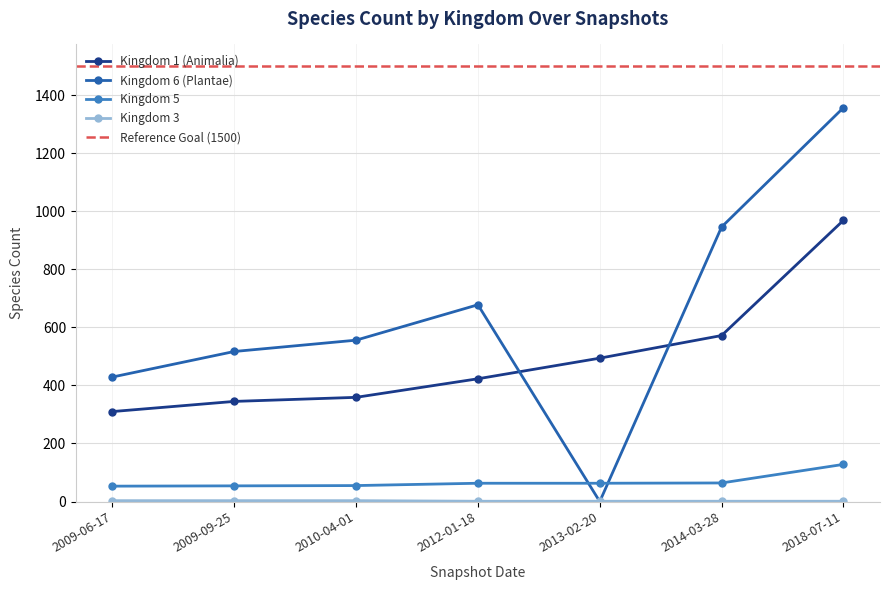

What position from the left is 2013-02-20?

5